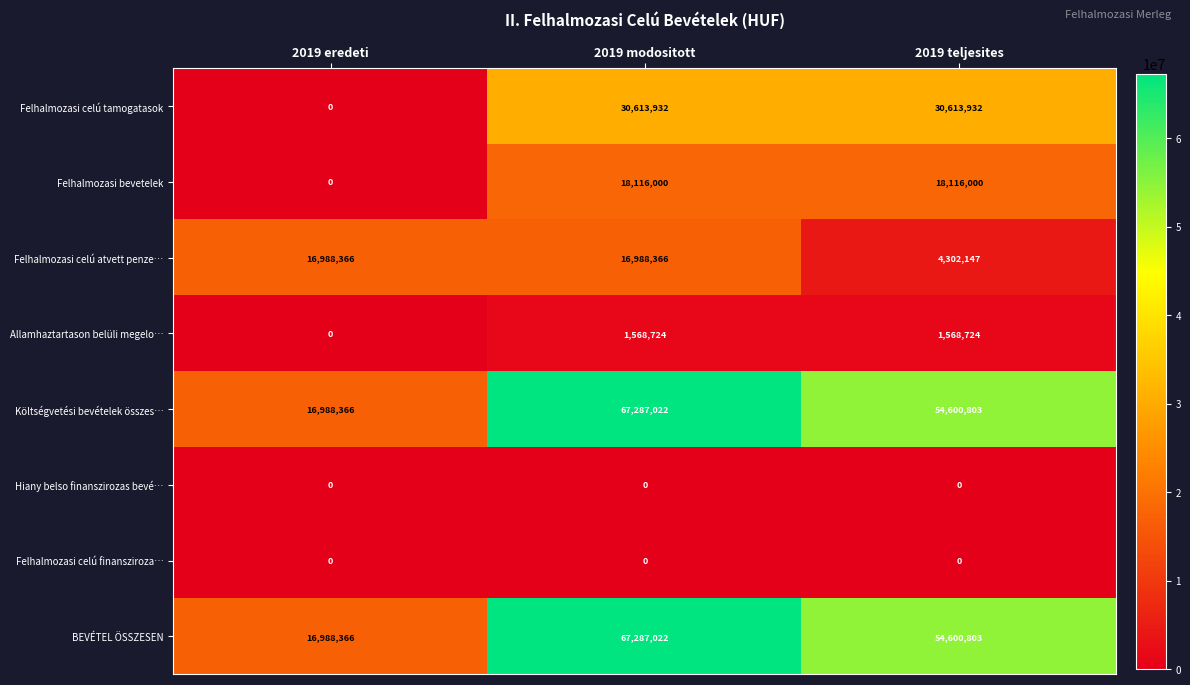

What is the total value across all series at 2019 modositott?

201861066